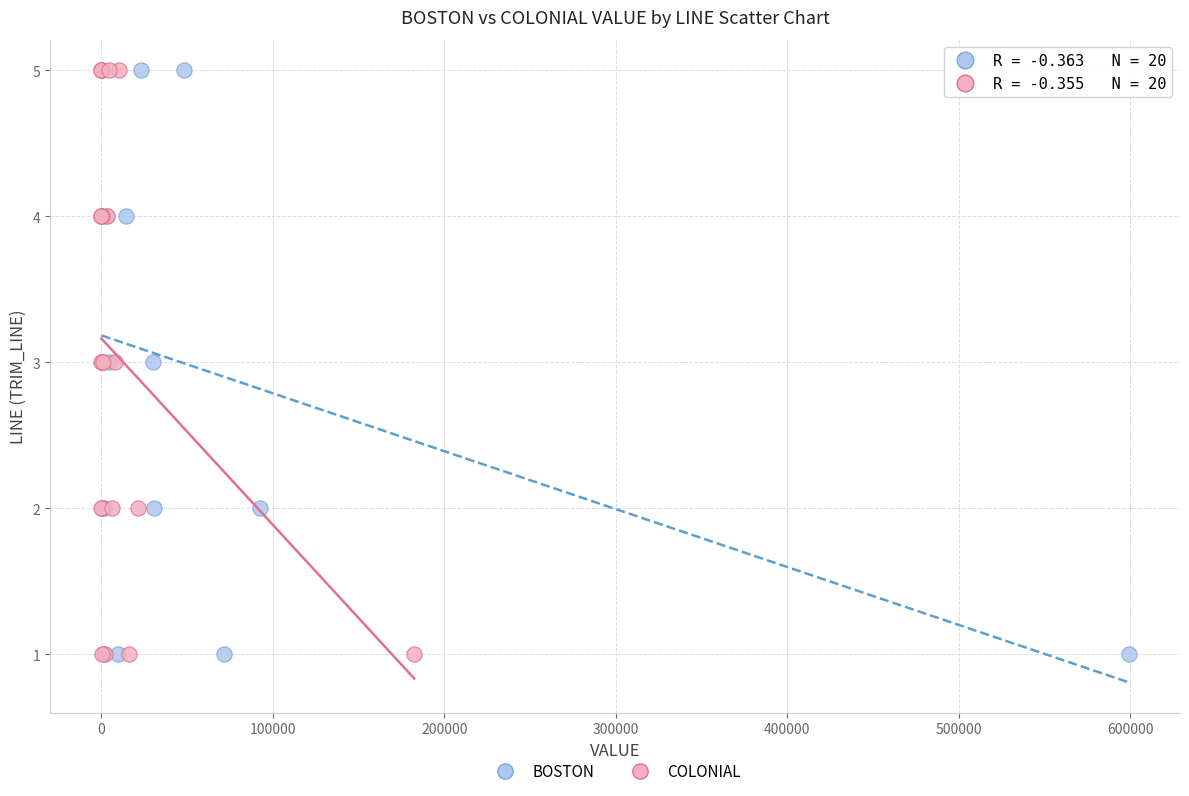

What are all the series names shown in the legend?

BOSTON, COLONIAL